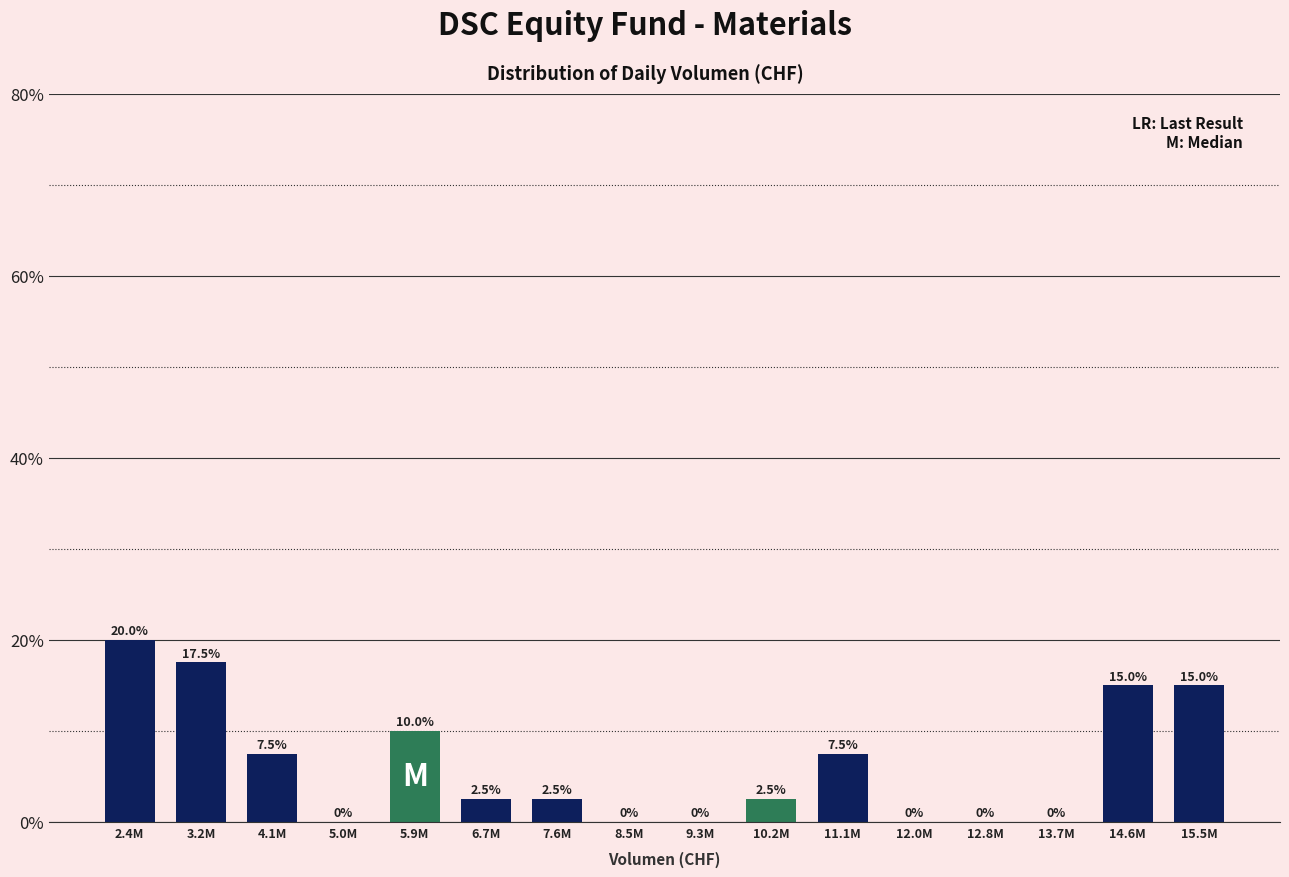

Reading left to right, transcribe all the data shown in this chart.

2.4M=20.0	3.2M=17.5	4.1M=7.5	5.0M=0.0	5.9M=10.0	6.7M=2.5	7.6M=2.5	8.5M=0.0	9.3M=0.0	10.2M=2.5	11.1M=7.5	12.0M=0.0	12.8M=0.0	13.7M=0.0	14.6M=15.0	15.5M=15.0